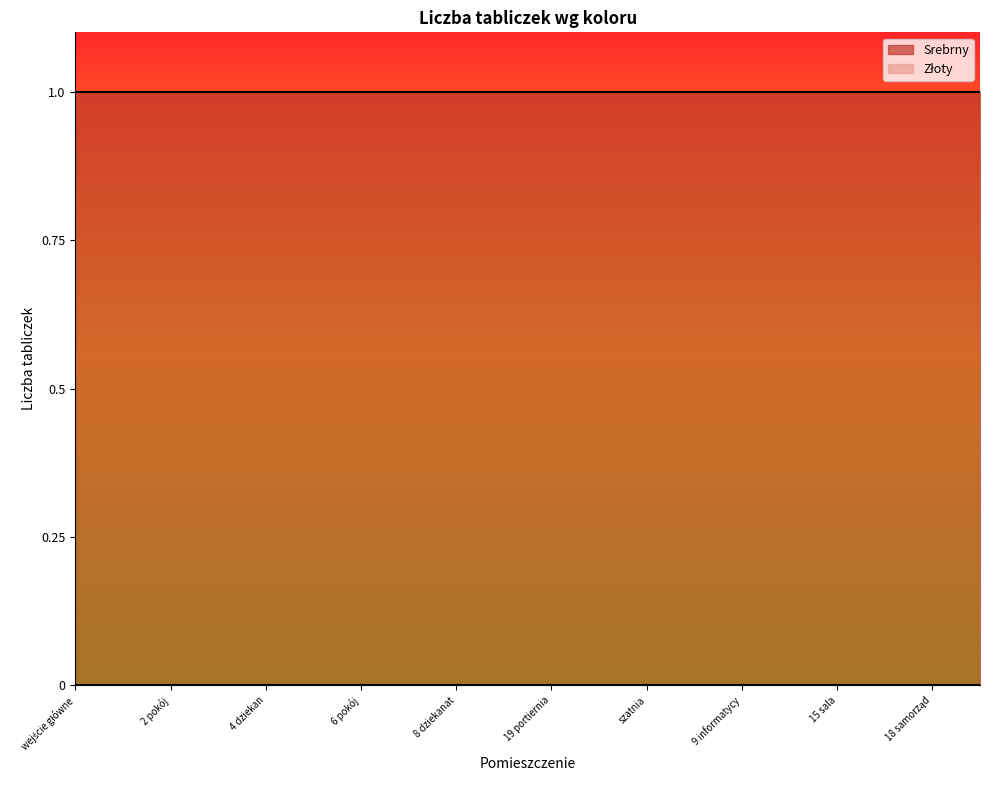

Which series has the largest total across all categories?

Srebrny